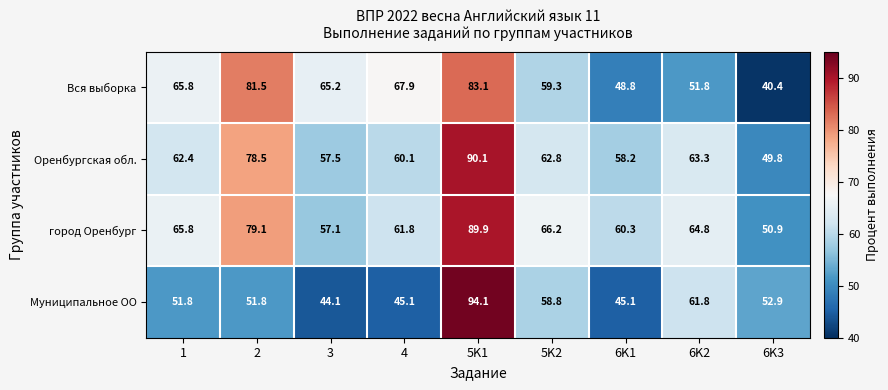

At how many categories does at least one series exceed 60?

8